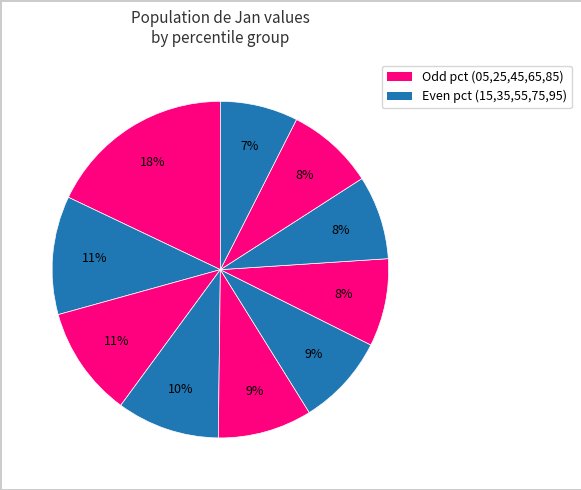

Which category has the biggest portion of the pie?

pct05